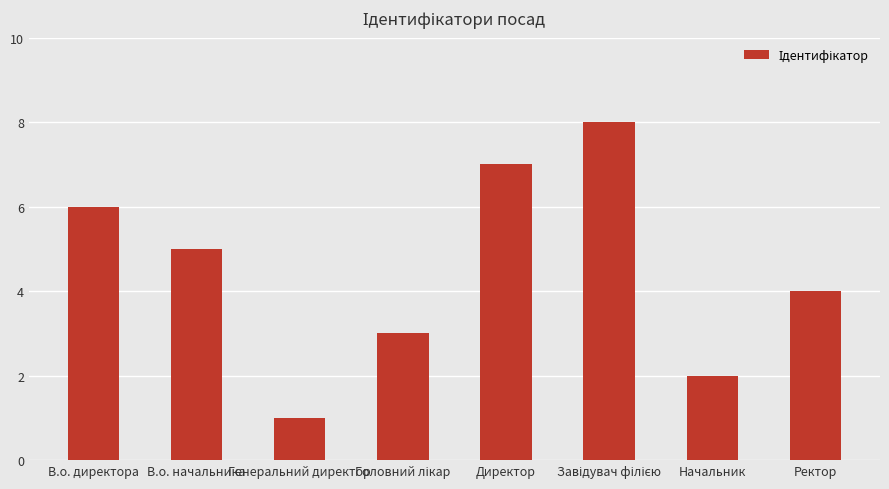

Where is the data nearest to the value 4?

Ректор